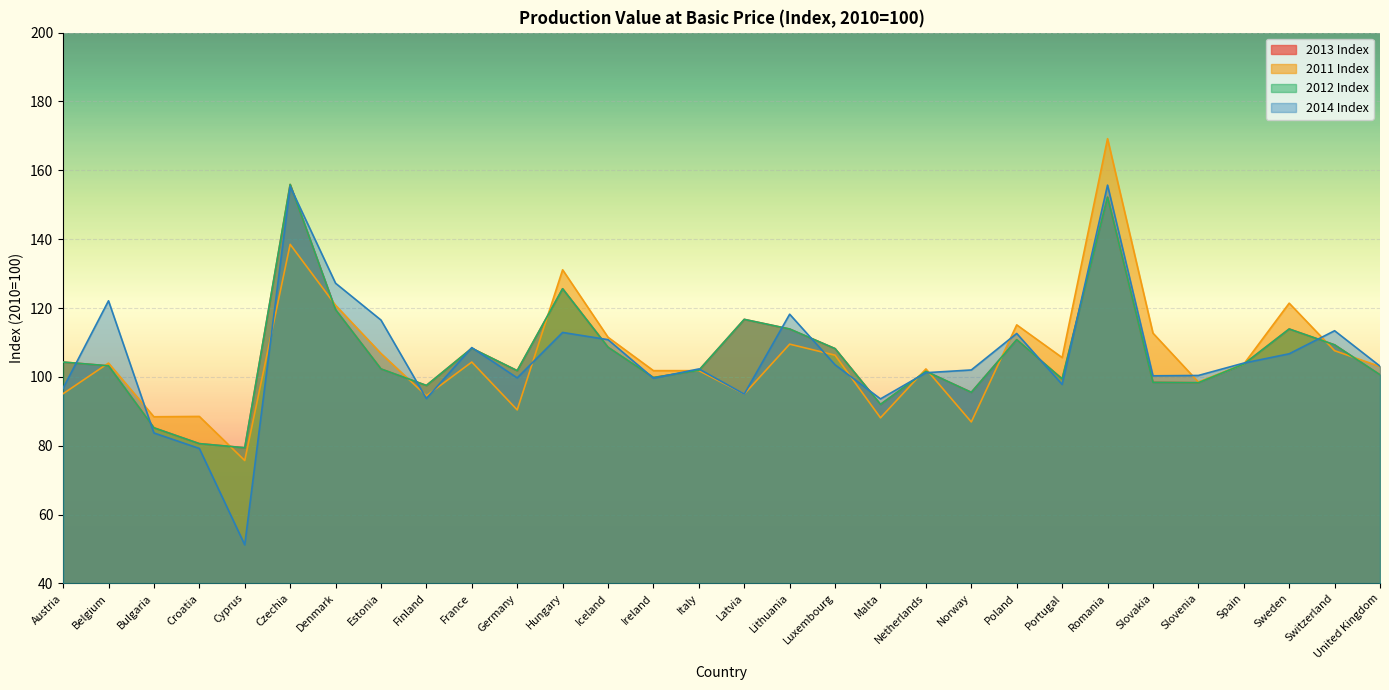

List the labels in order of 2013 Index value, smallest first.

Cyprus, Croatia, Bulgaria, Malta, Norway, Finland, Slovenia, Slovakia, Portugal, Ireland, United Kingdom, Netherlands, Germany, Italy, Estonia, Belgium, Spain, Austria, Luxembourg, France, Iceland, Switzerland, Poland, Lithuania, Sweden, Latvia, Denmark, Hungary, Romania, Czechia